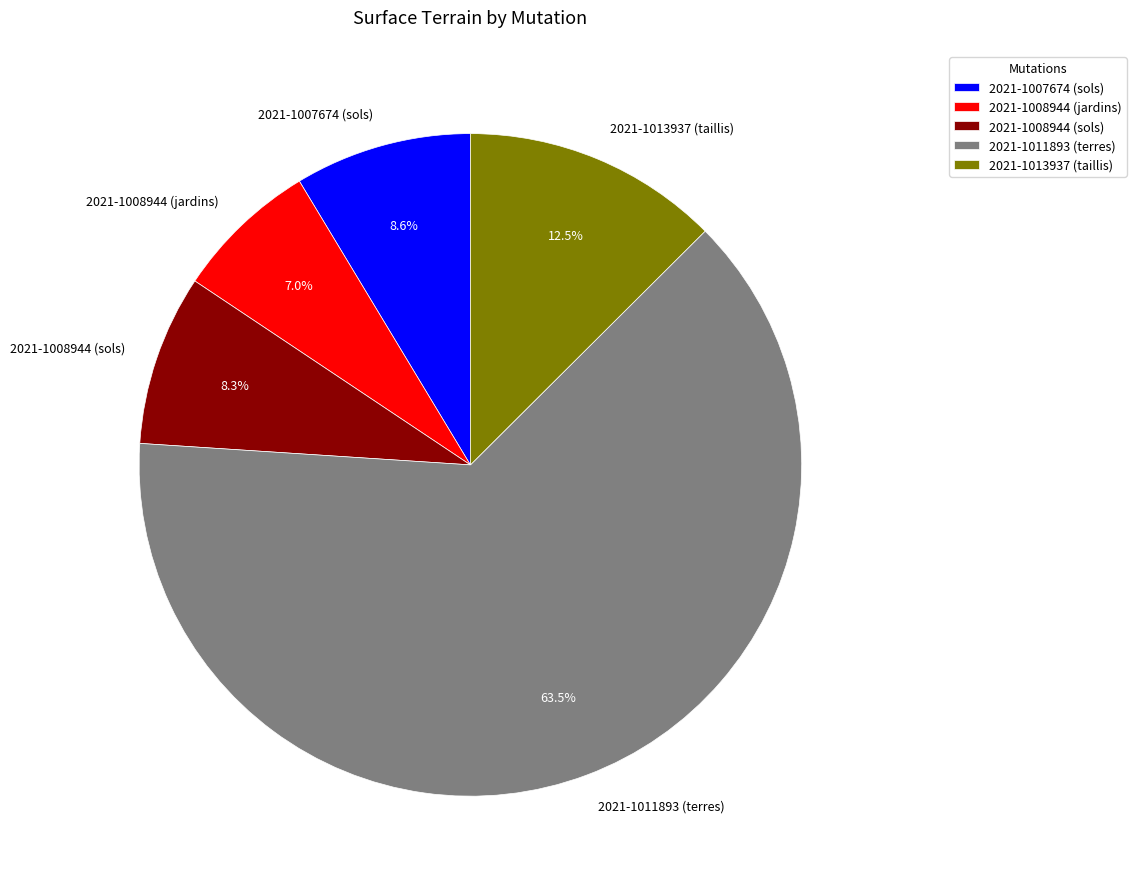

Between 2021-1013937 (taillis) and 2021-1007674 (sols), which is larger?

2021-1013937 (taillis)